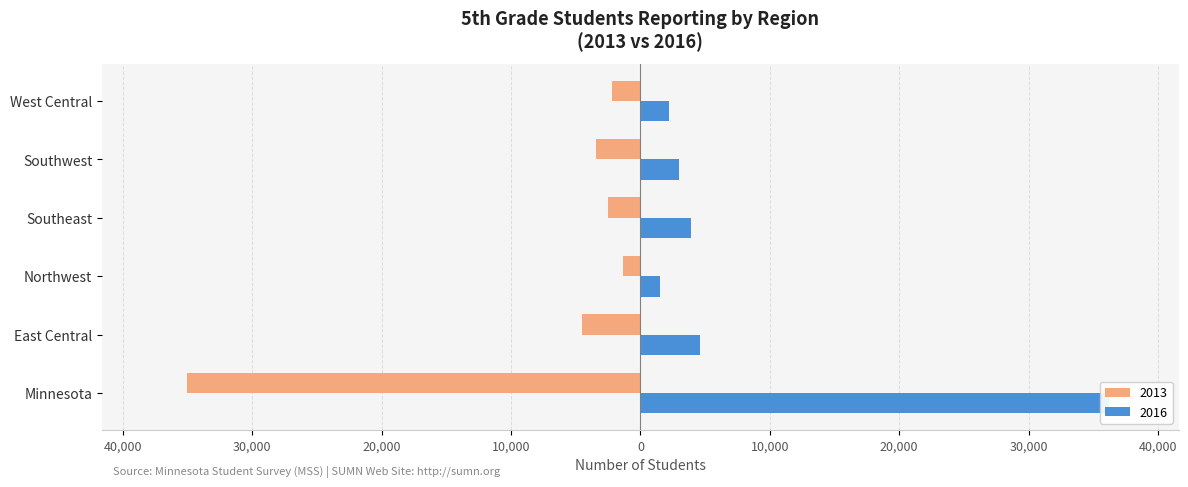

How many bars are there in total?

12